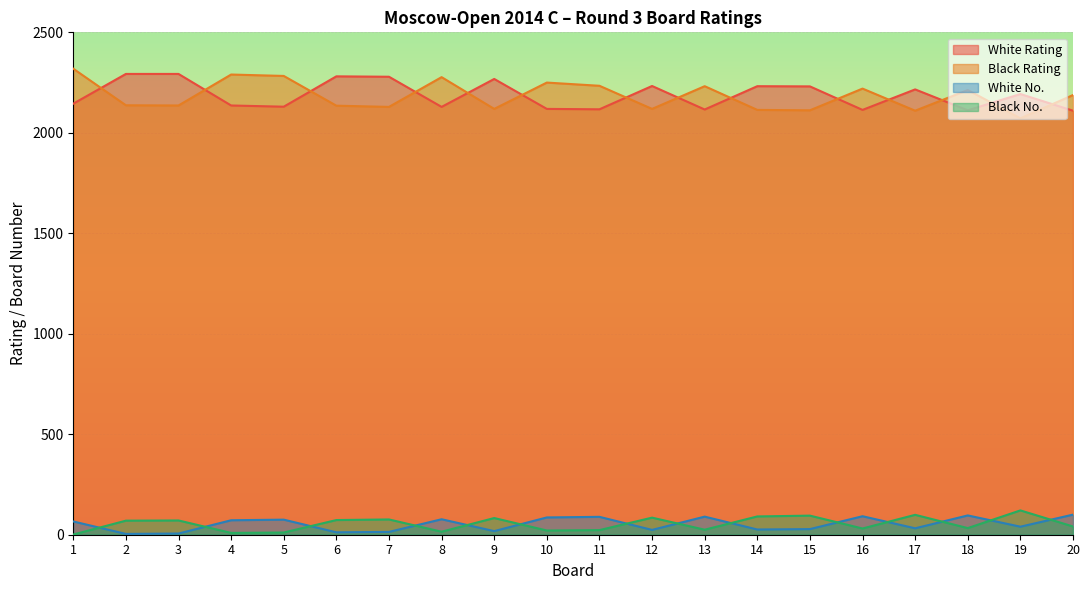

Does the chart display data point markers on the line(s)?

No